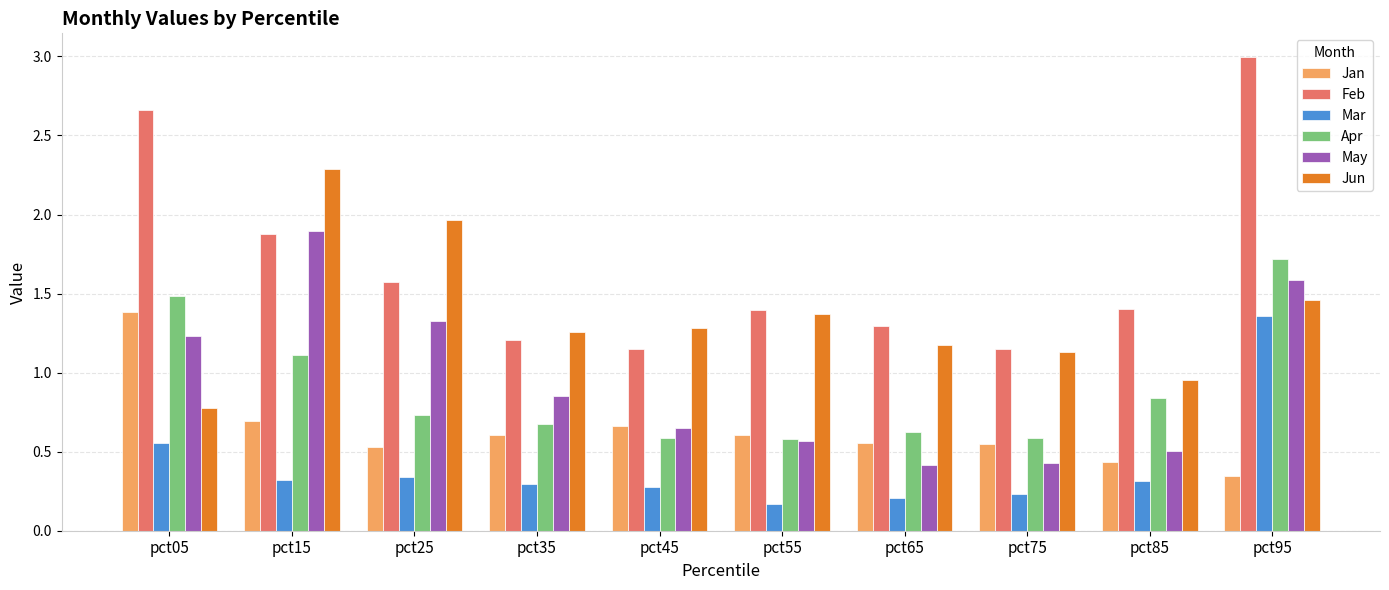

At which category is the sum across all series the highest?

pct95